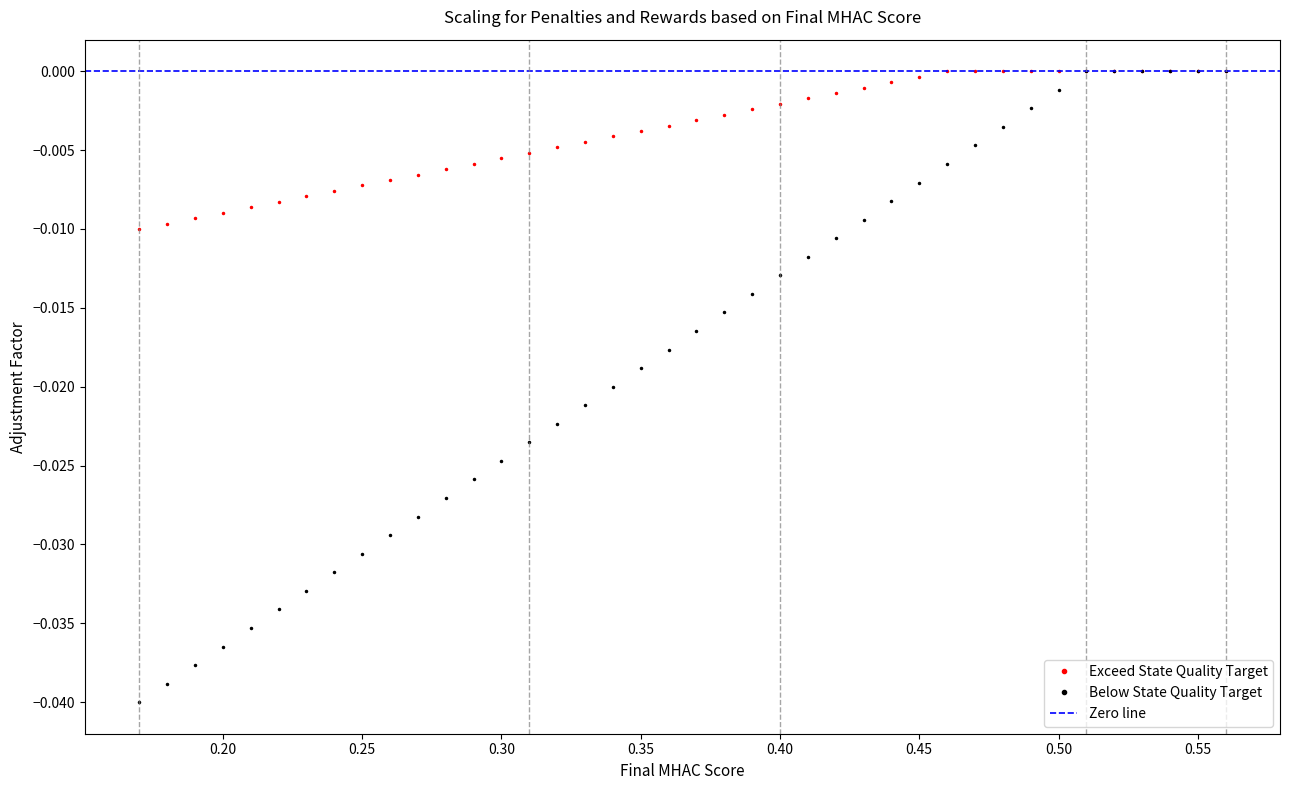

How many values in the Below State Quality Target series are below 0?

34